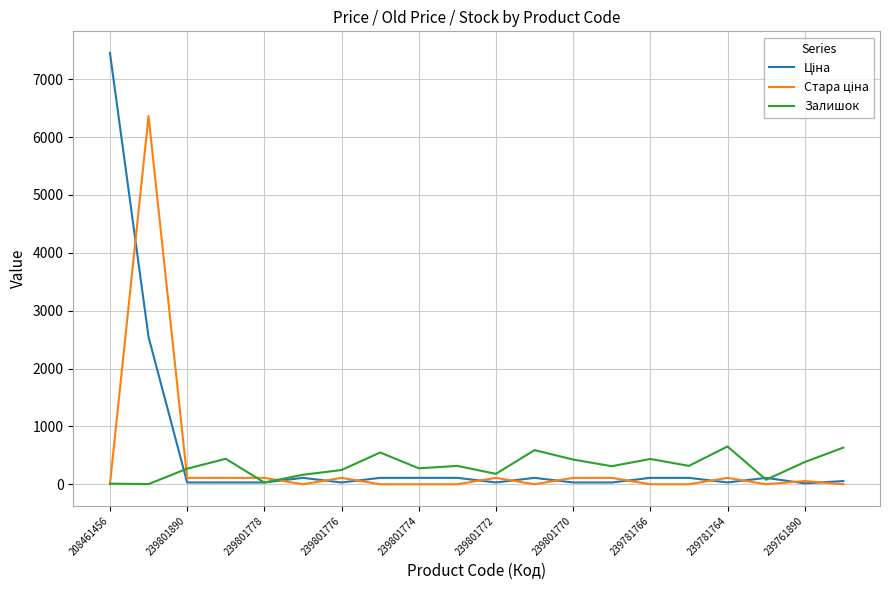

What is the maximum value for Залишок?

653.0